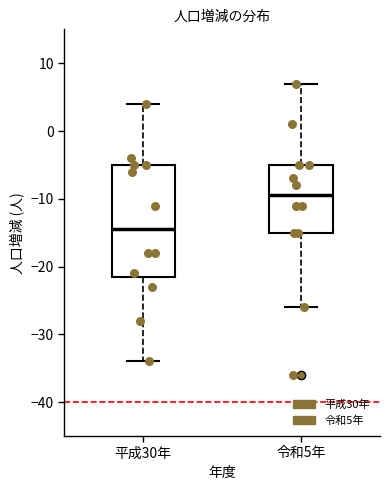

Which box is the tallest, from its lower edge to its upper edge?

平成30年